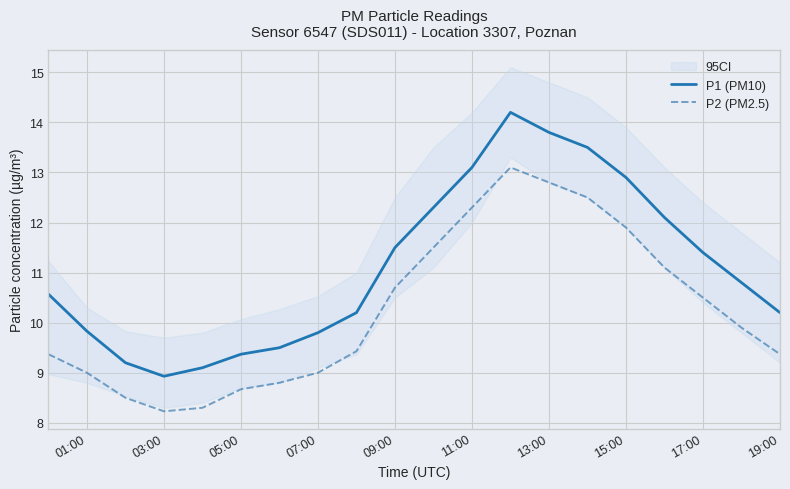

True or false: P1 (PM10) and P2 (PM2.5) cross at least once.

False